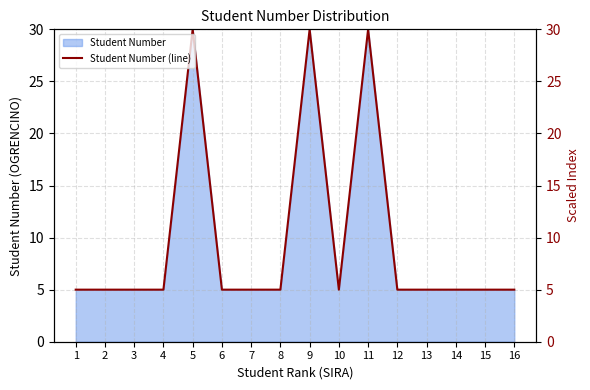

What value does the data have at 12?

5.0